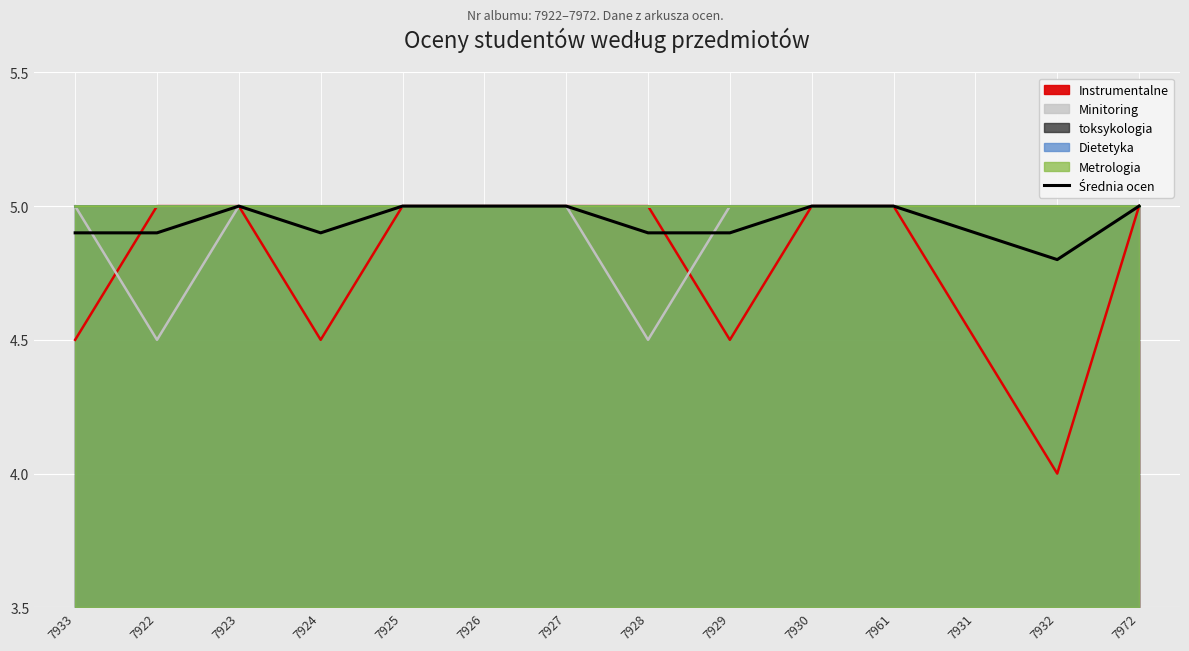

What is the ratio of the value at 7972 to the value at 7961?

1.0